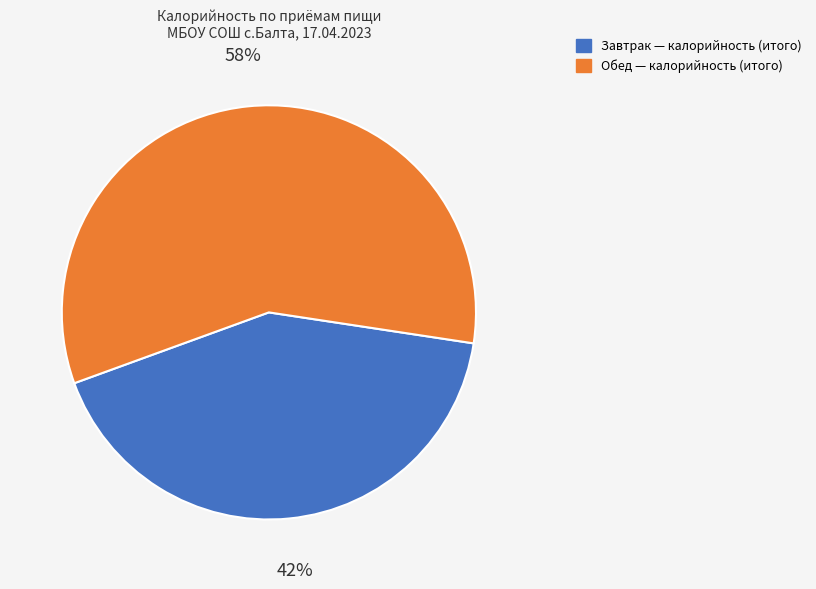

Do Обед and Завтрак together represent more than half of the pie?

Yes